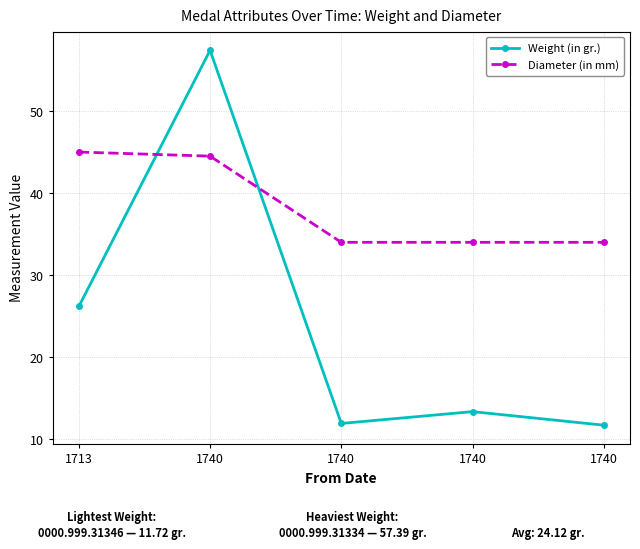

What is the value of the Diameter (in mm) point at the 5th from the left?

44.5